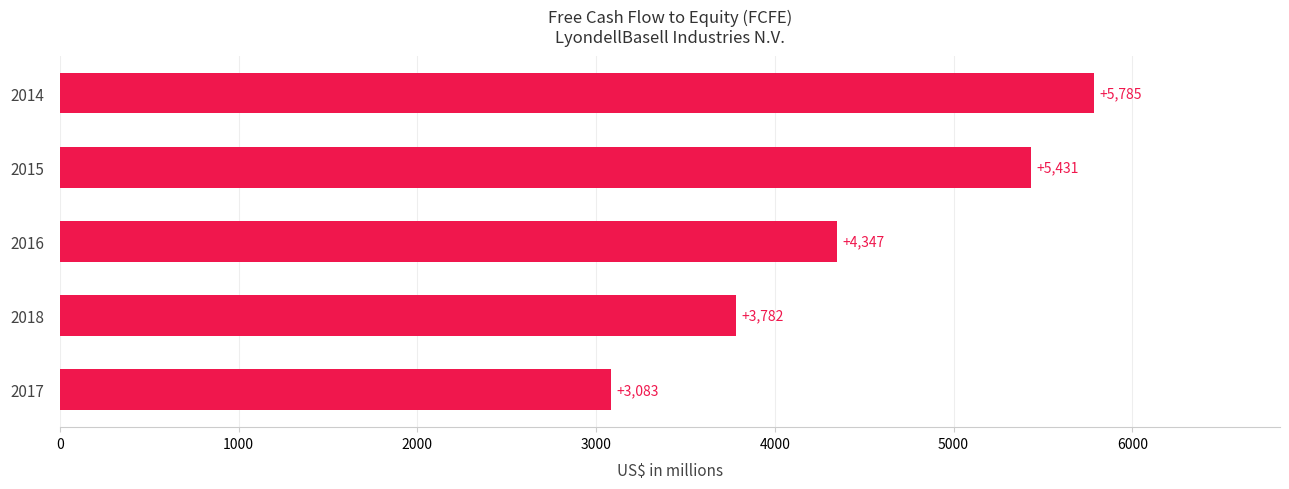

Which category has the lowest value across all series?

2017